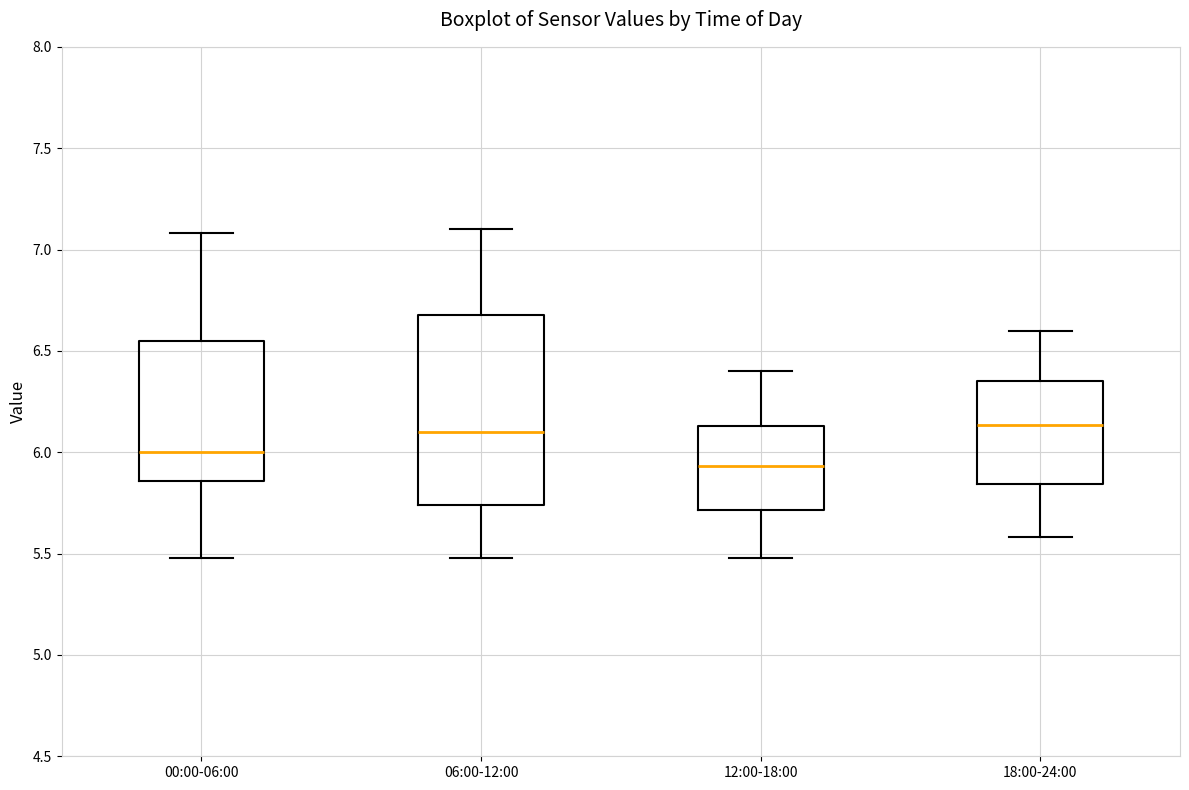

Comparing the boxes themselves (not the whiskers), which one is the tallest?

06:00-12:00